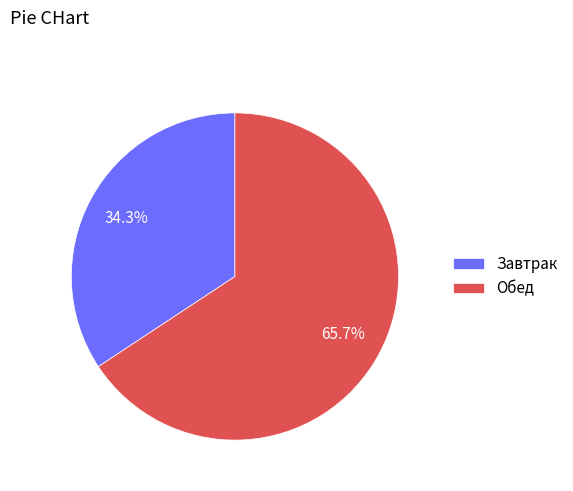

What percentage do Обед and Завтрак together represent?

100.0%